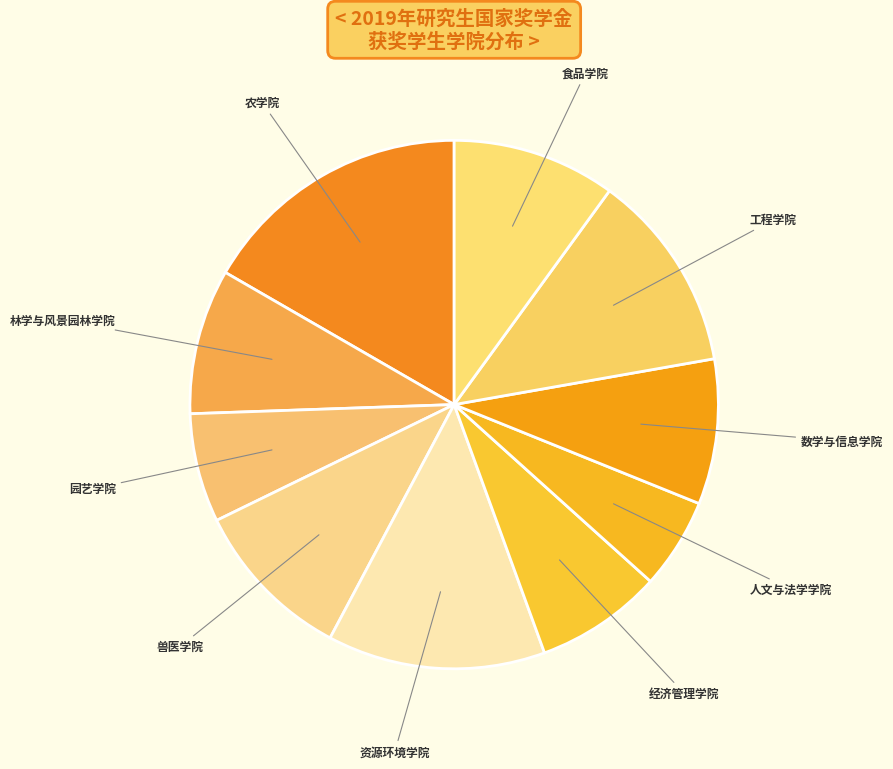

Which has a higher value, 林学与风景园林学院 or 工程学院?

工程学院